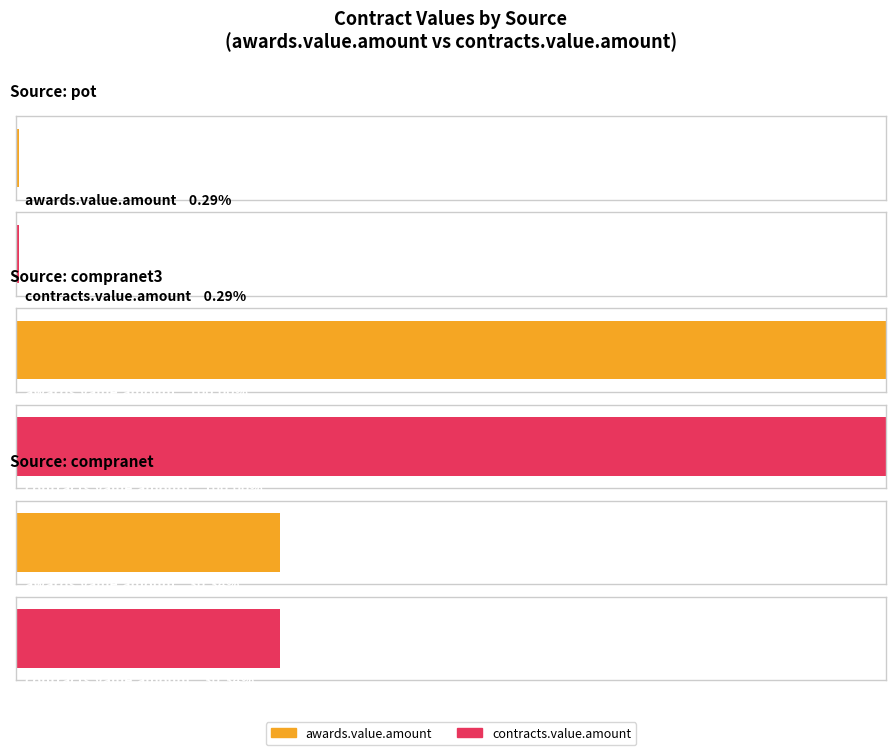

Between pot and compranet3, which is larger?

compranet3